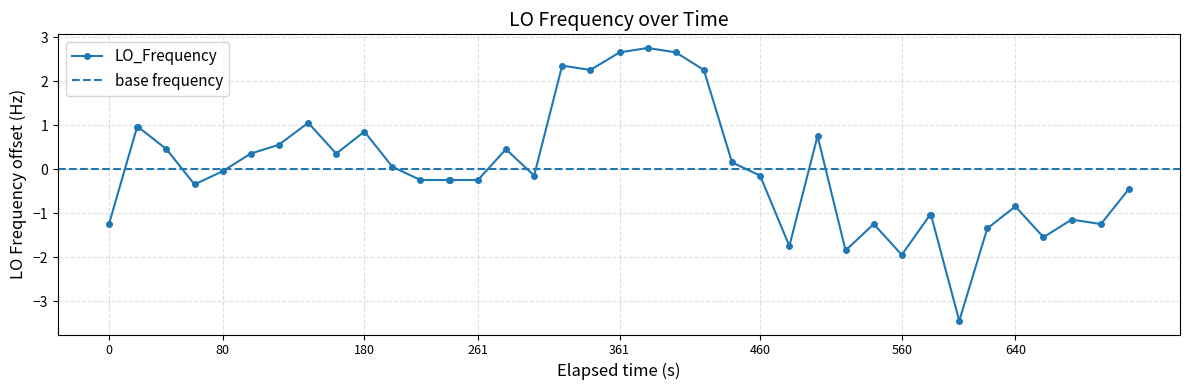

What is the maximum value for LO_Frequency?

2.8